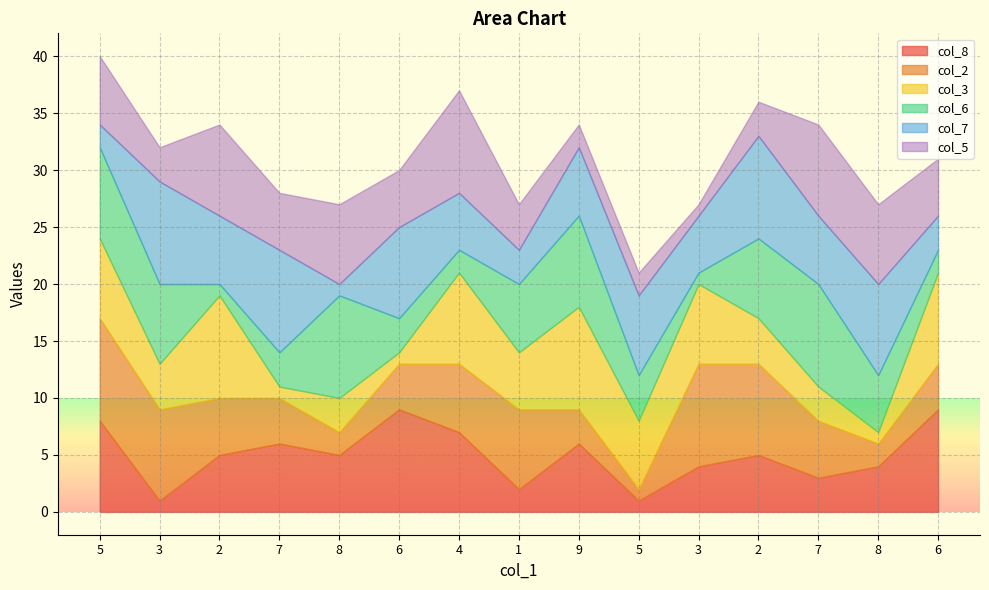

How many interior local peaks does the col_2 series have?

2